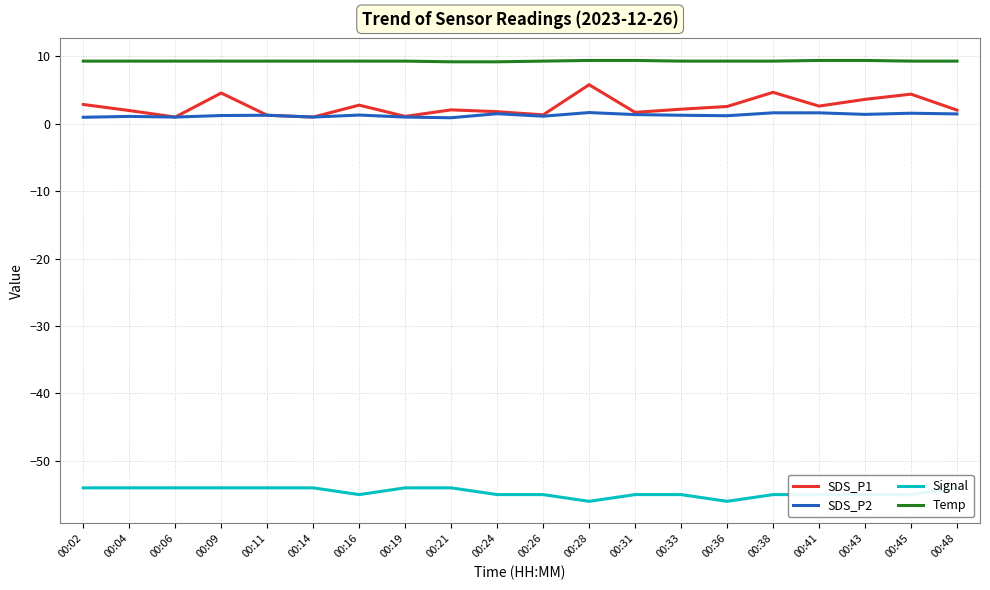

Between 00:33 and 00:43, which series saw the biggest shift?

SDS_P1